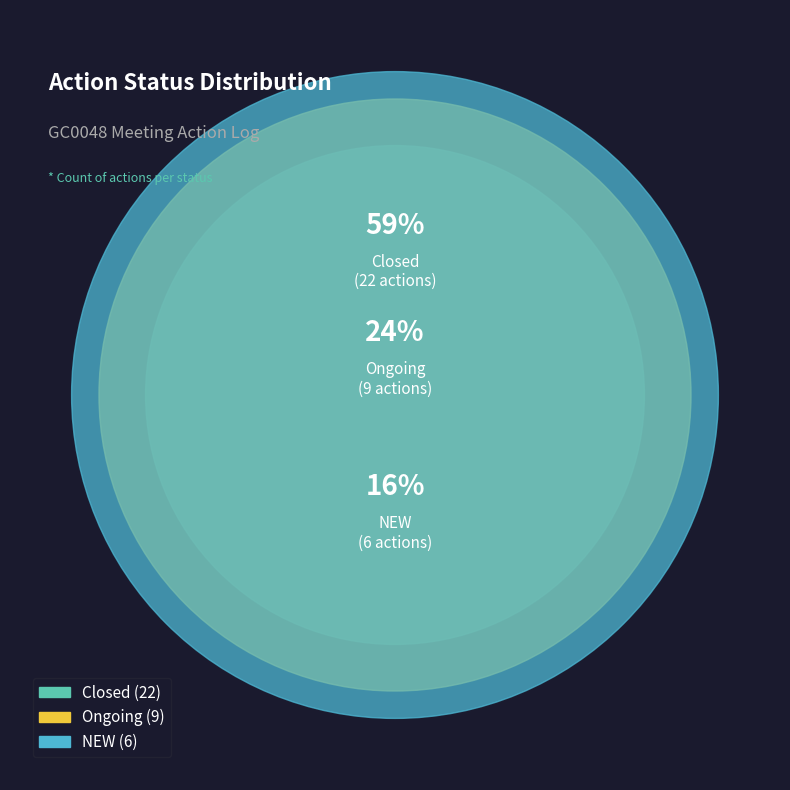

Count the number of slices in the pie.

3